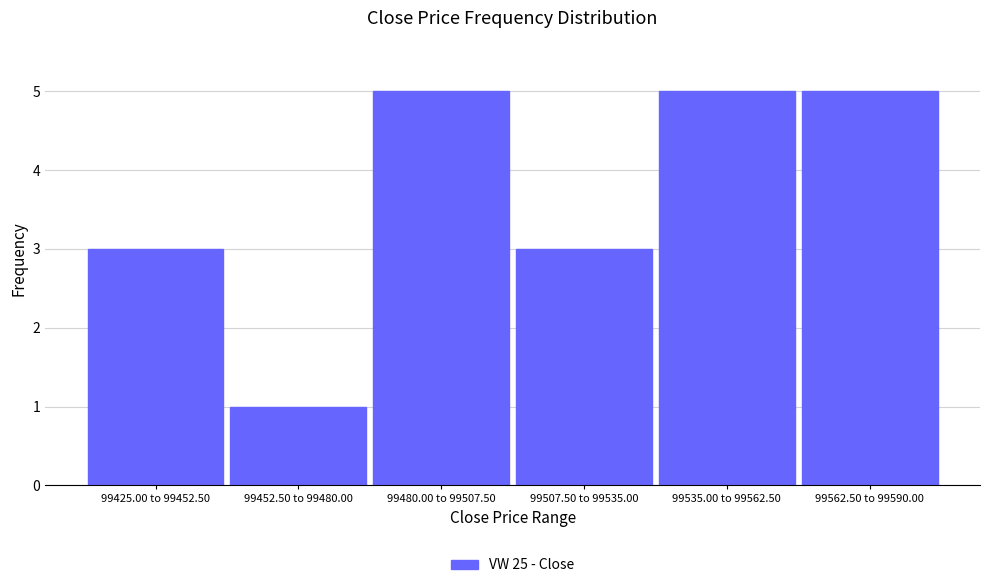

Reading left to right, transcribe all the data shown in this chart.

3	1	5	3	5	5